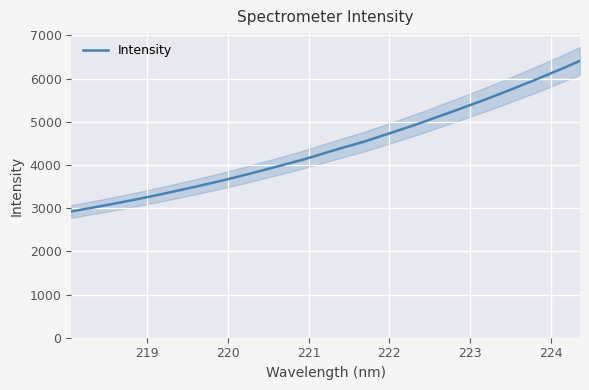

What is the maximum value for Intensity?

6413.2